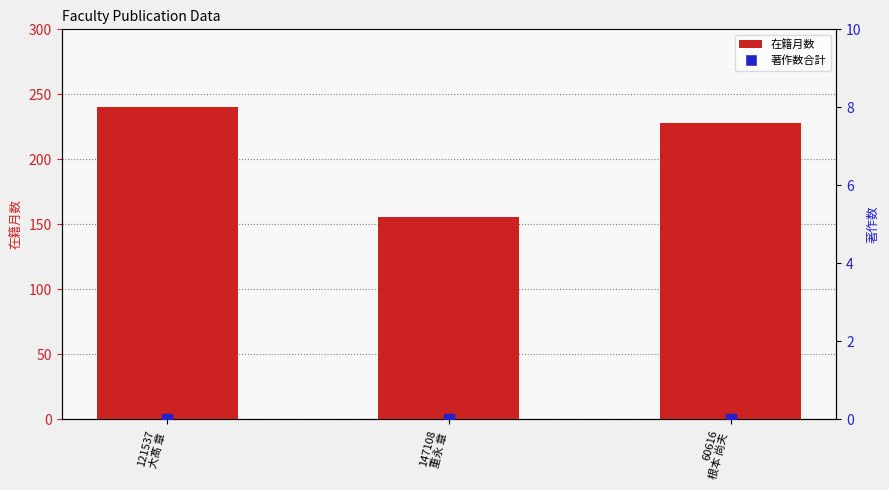

At which category is the sum across all series the highest?

121537
大髙 章